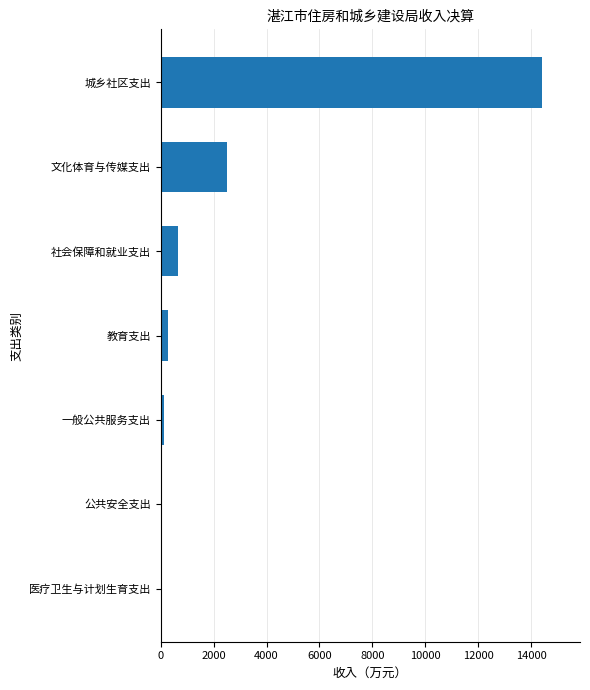

Between 城乡社区支出 and 文化体育与传媒支出, which is larger?

城乡社区支出